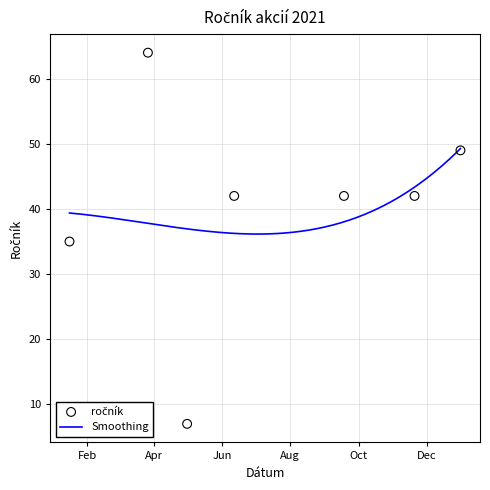

What is the ratio of the value at 2021-12-31 to the value at 2021-01-16?

1.4